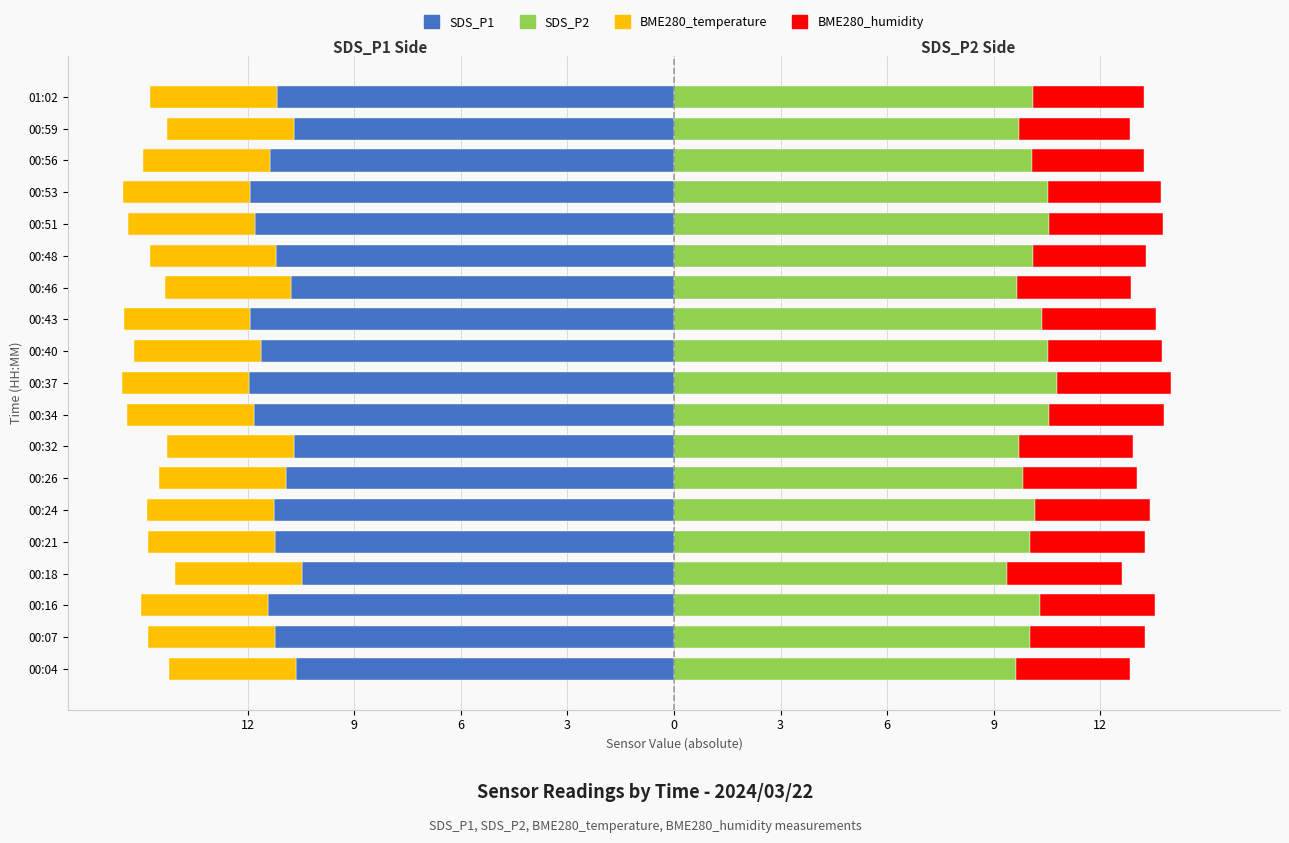

What is the difference between the second highest and minimum values in the SDS_P1 series?

1.3